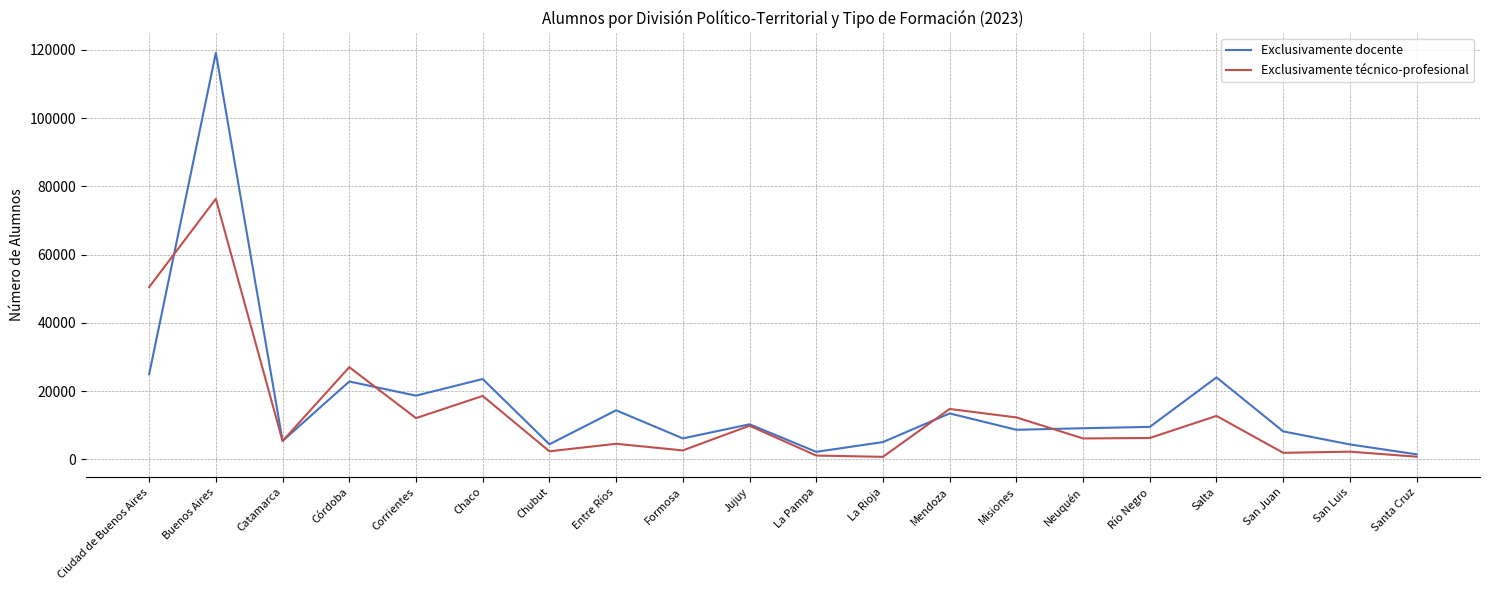

Rank the series at Entre Ríos from lowest to highest value.

Exclusivamente técnico-profesional, Exclusivamente docente